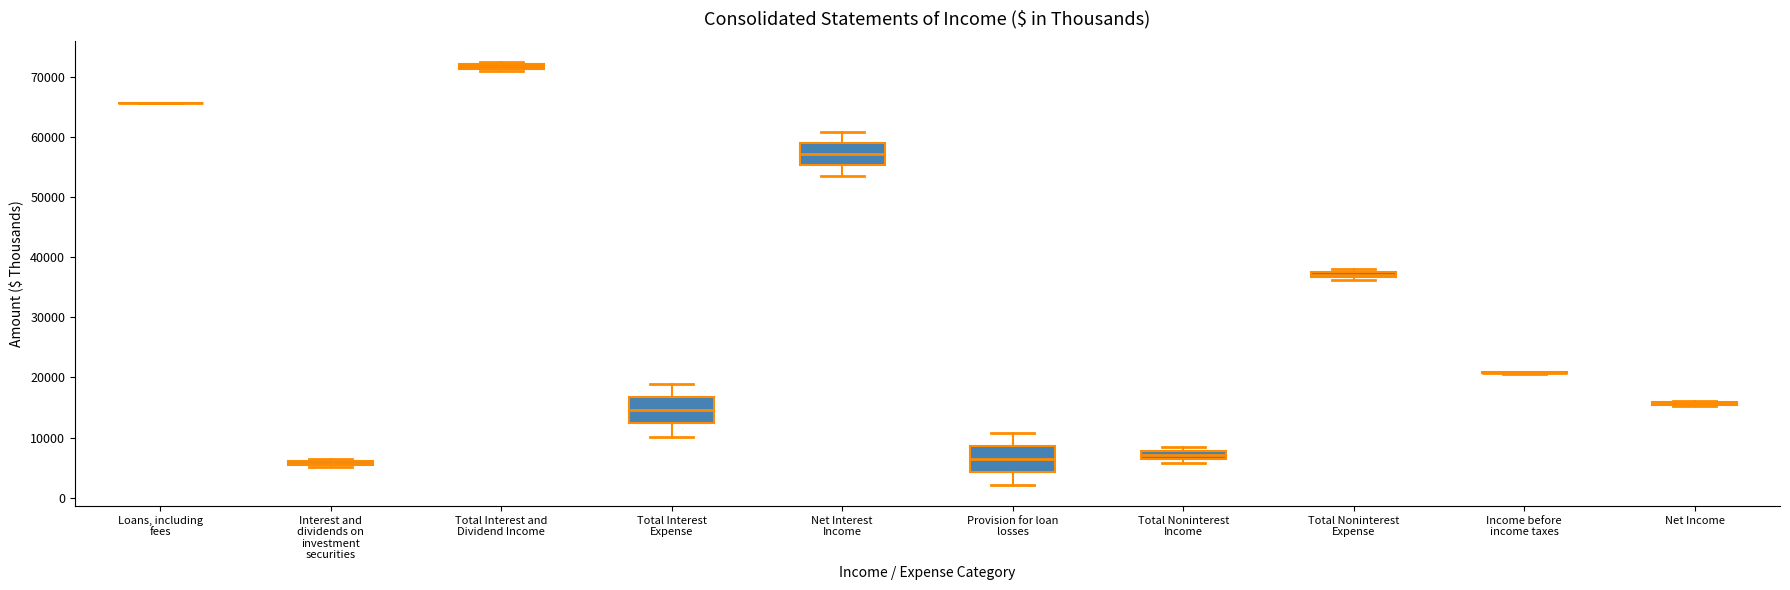

Where is the upper edge of the box for Total Interest Expense on the y-axis? The values are not printed on the chart, so give them approximately, as read against the axis.

17000